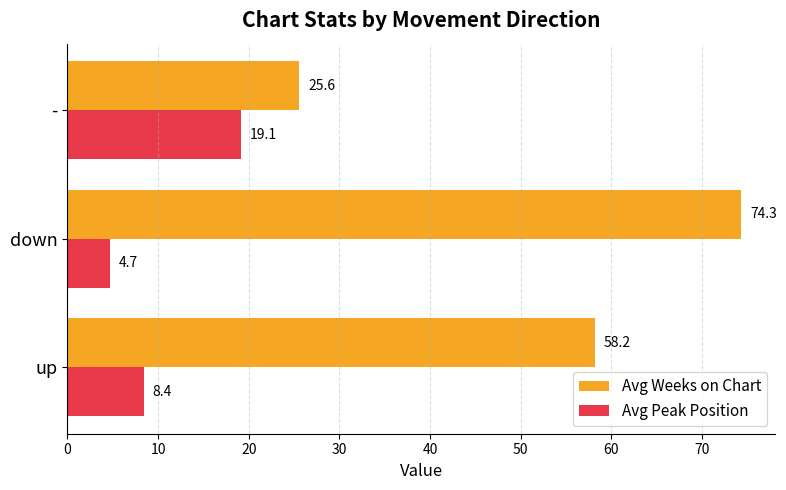

What is the difference between the maximum and minimum values in the Avg Peak Position series?

14.4